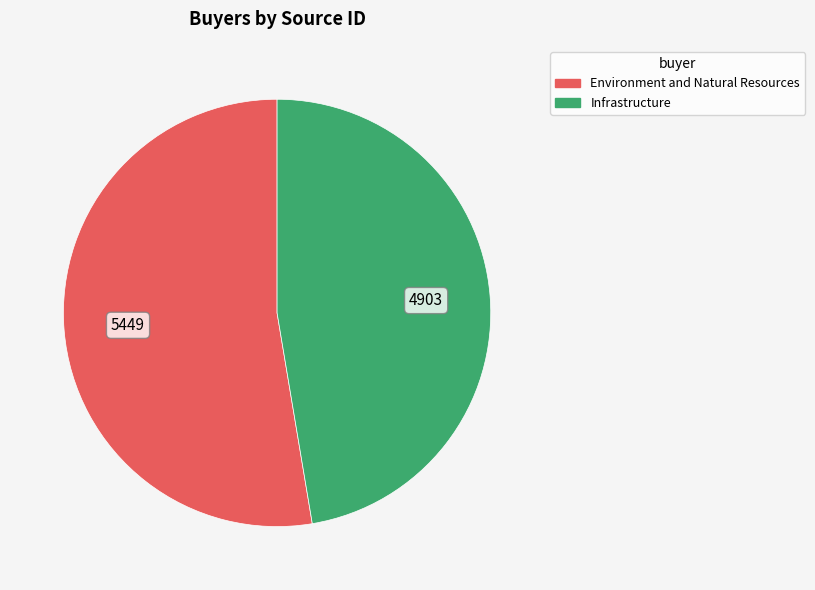

True or false: Environment and Natural Resources accounts for 39% of the total.

False